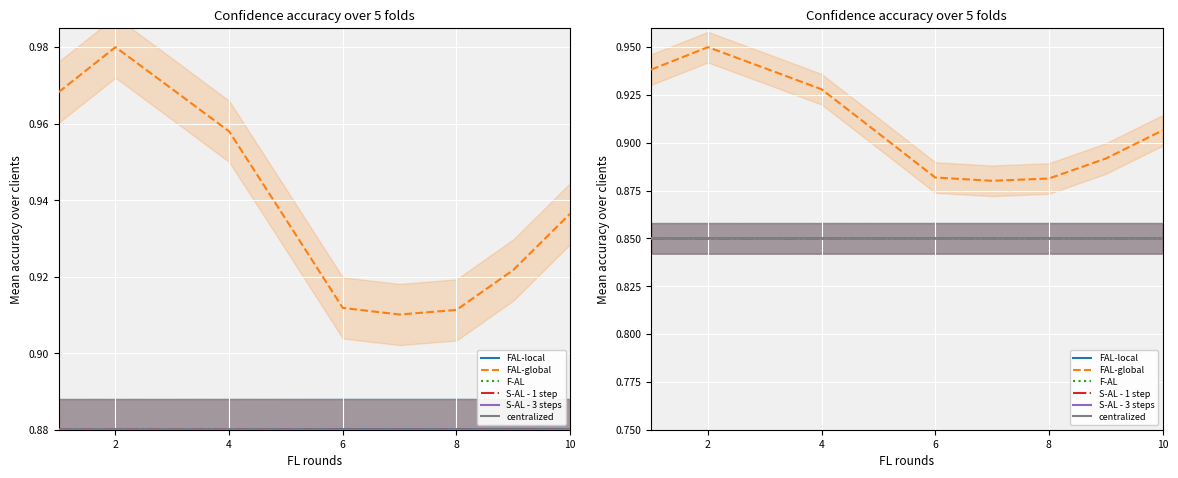

Rank the series by their maximum value, from lowest to highest.

centralized, S-AL - 3 steps, F-AL, S-AL - 1 step, FAL-local, FAL-global